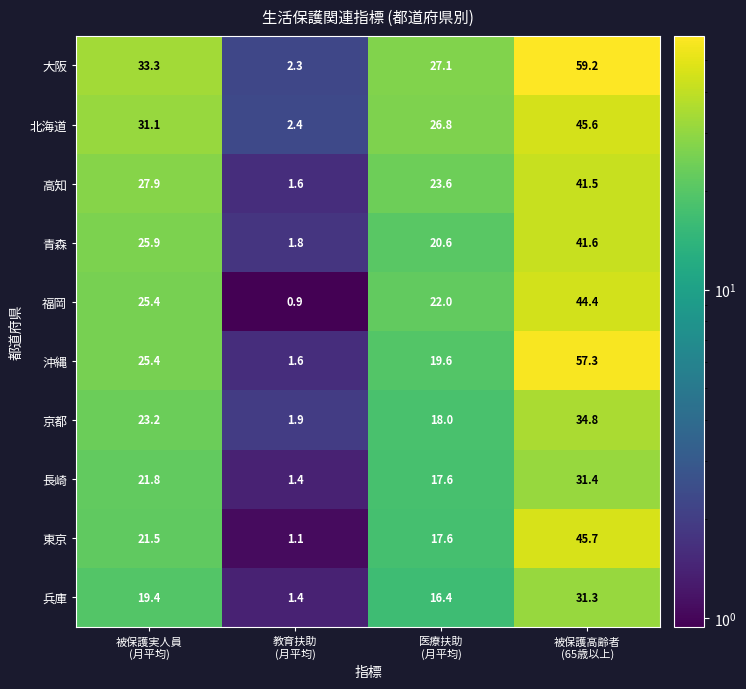

Which category has the highest value across all series?

被保護高齢者
(65歳以上)